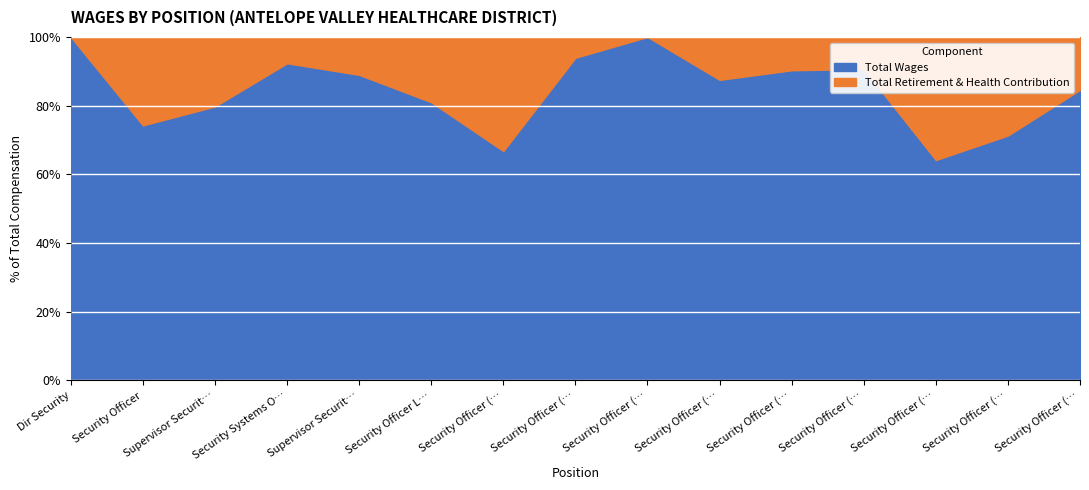

True or false: Total Retirement & Health Contribution and Total Wages cross at least once.

False